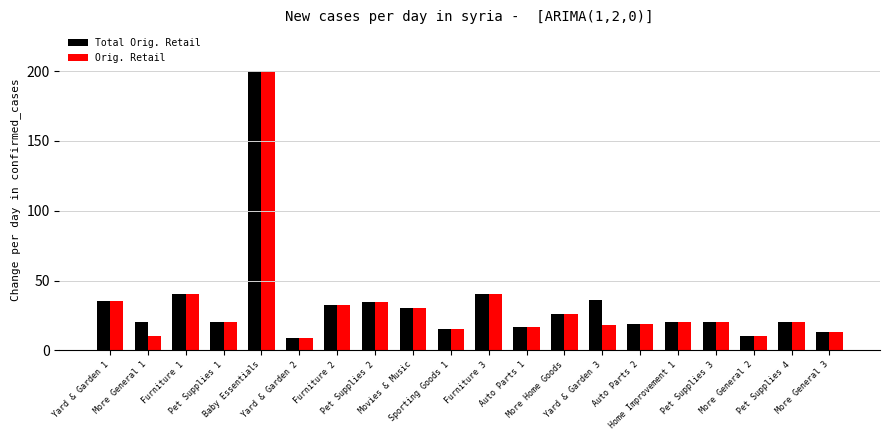

What is the total value across all series at Pet Supplies 4?

40.0